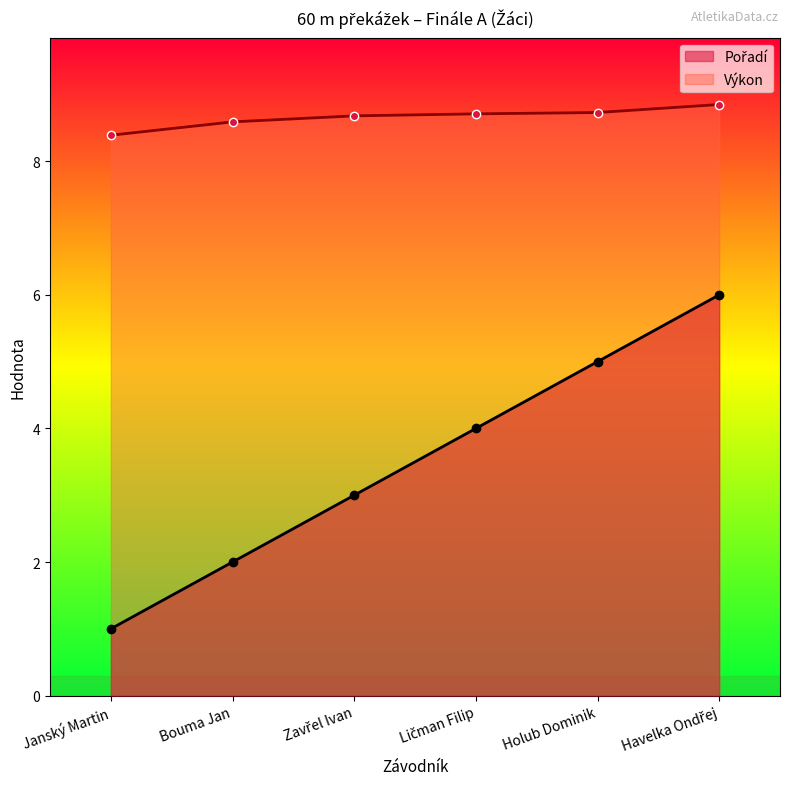

Rank the categories by Výkon value from highest to lowest.

Havelka Ondřej, Holub Dominik, Ličman Filip, Zavřel Ivan, Bouma Jan, Janský Martin